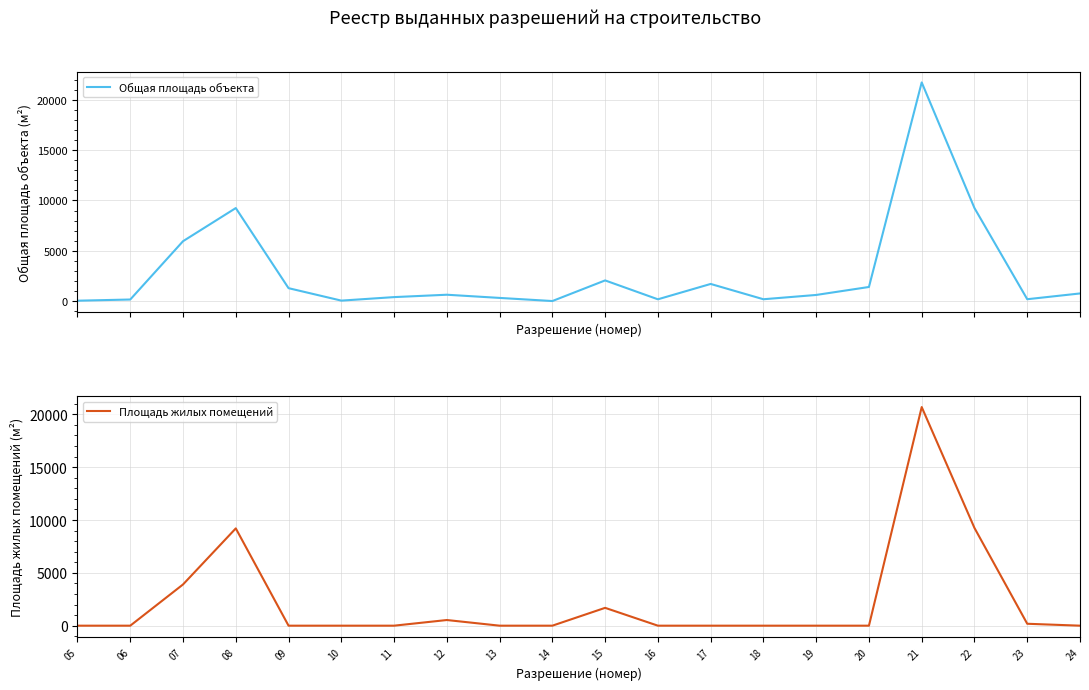

Between 05 and 23, which series saw the biggest shift?

Площадь жилых помещений